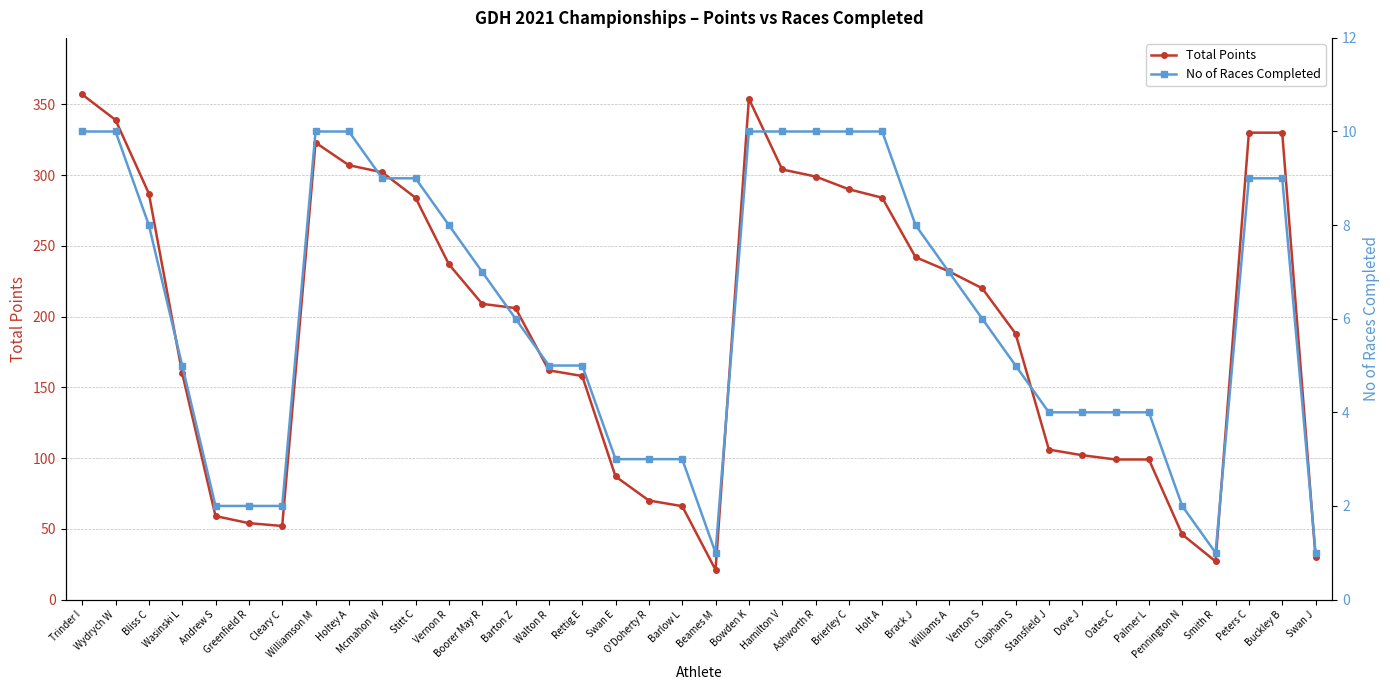

True or false: No of Races Completed and Total Points intersect in this chart.

False